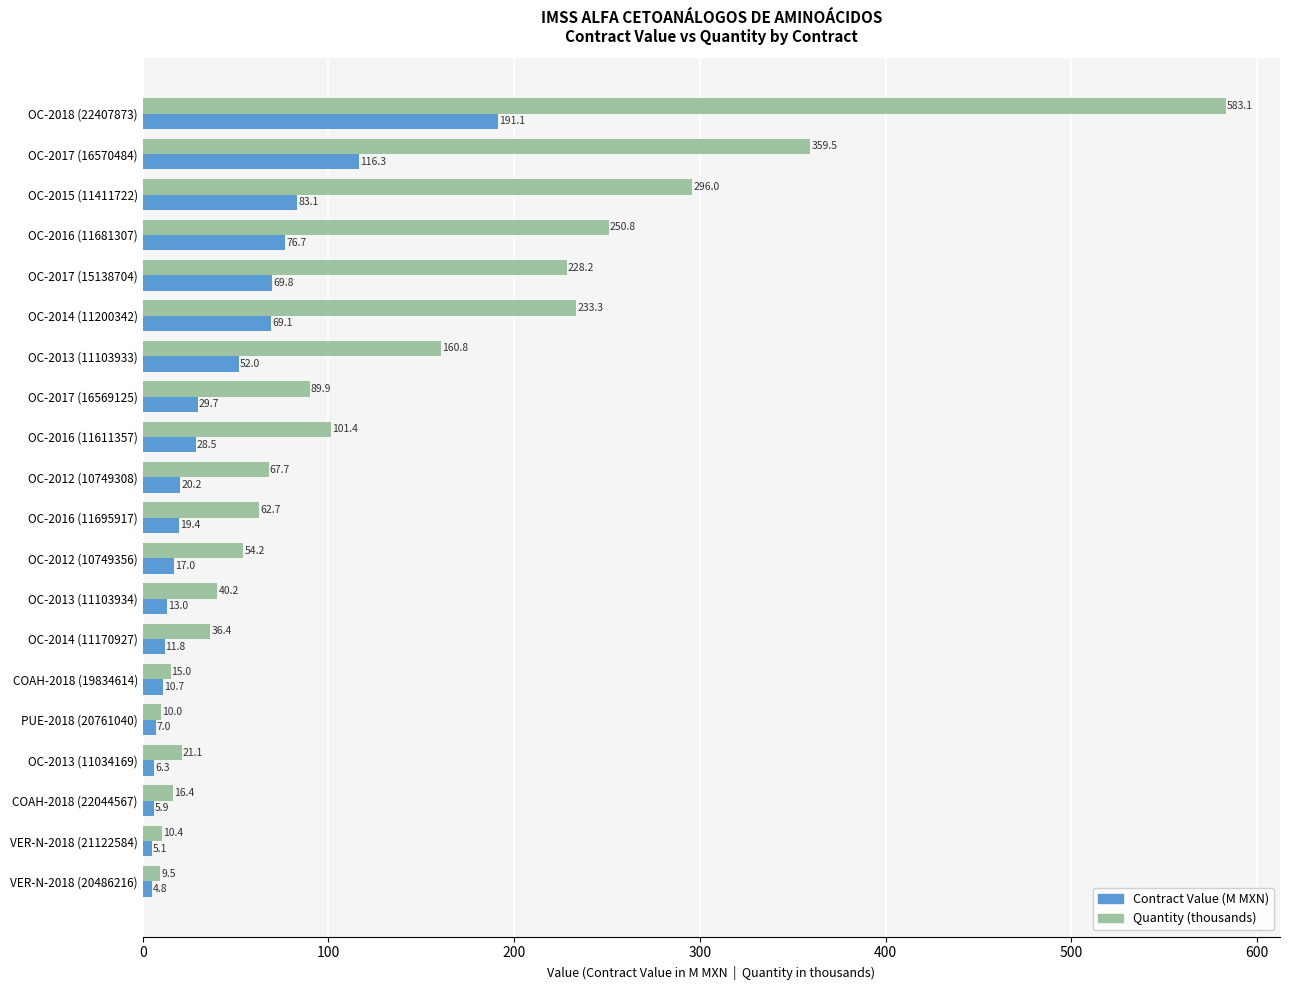

Between OC-2014 (11200342) and OC-2016 (11695917), which series saw the biggest shift?

Quantity (thousands)